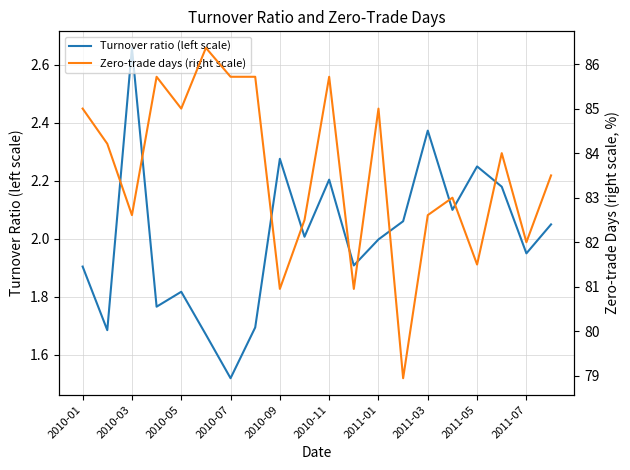

True or false: Turnover ratio (left scale) and Zero-trade days (right scale) intersect in this chart.

False